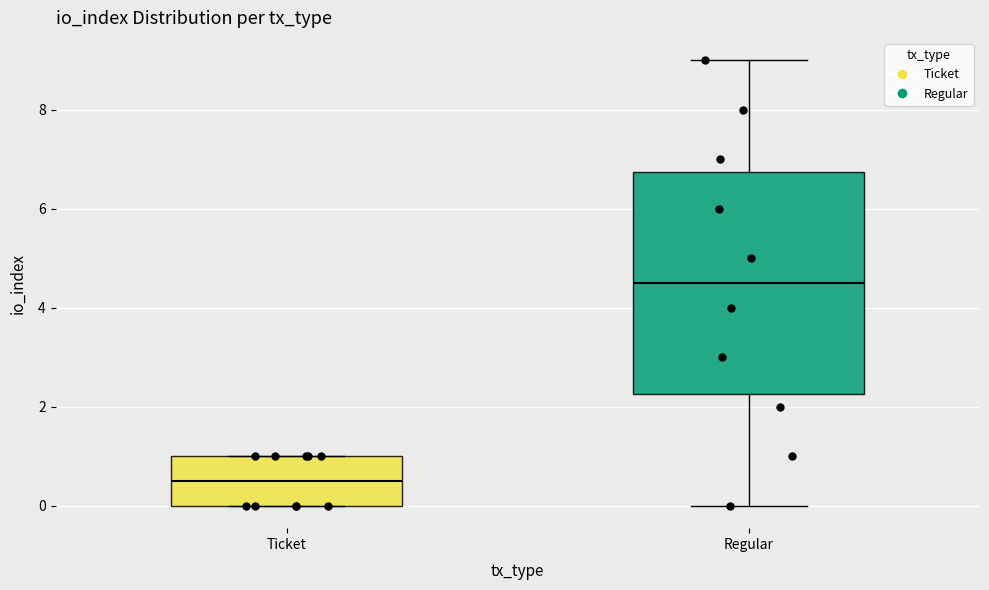

Reading left to right, read every box against the y-axis: the position of its median line, the range the box covers, and the ends of its whiskers. The values are not printed on the chart, so give them approximately, as read against the axis.

Ticket: median 0.6, box 0.0 to 1.0, whiskers 0.0 to 1.0
Regular: median 4.6, box 2.2 to 6.8, whiskers 0.0 to 9.0